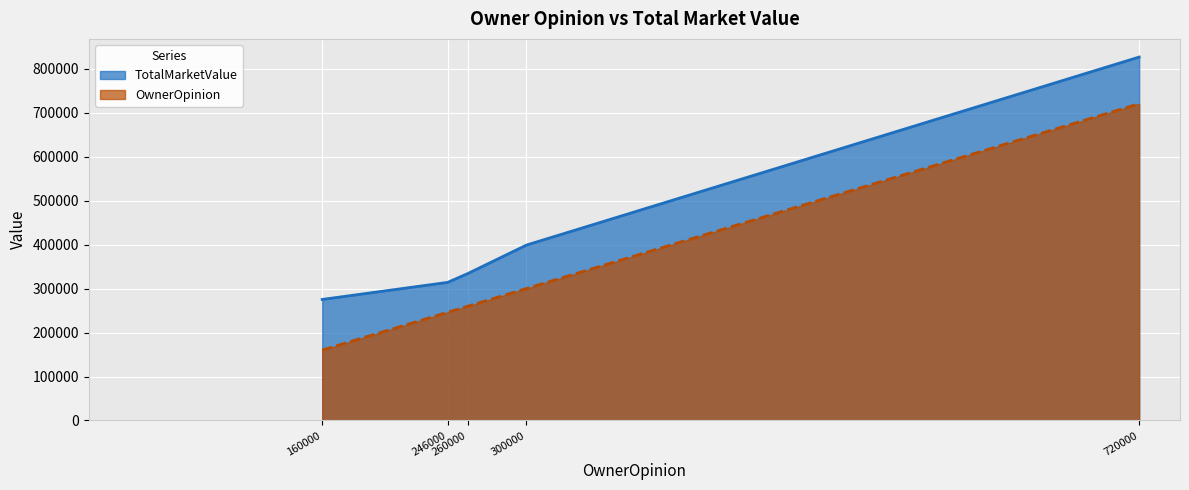

What is the value of the OwnerOpinion point at the 5th from the left?

720000